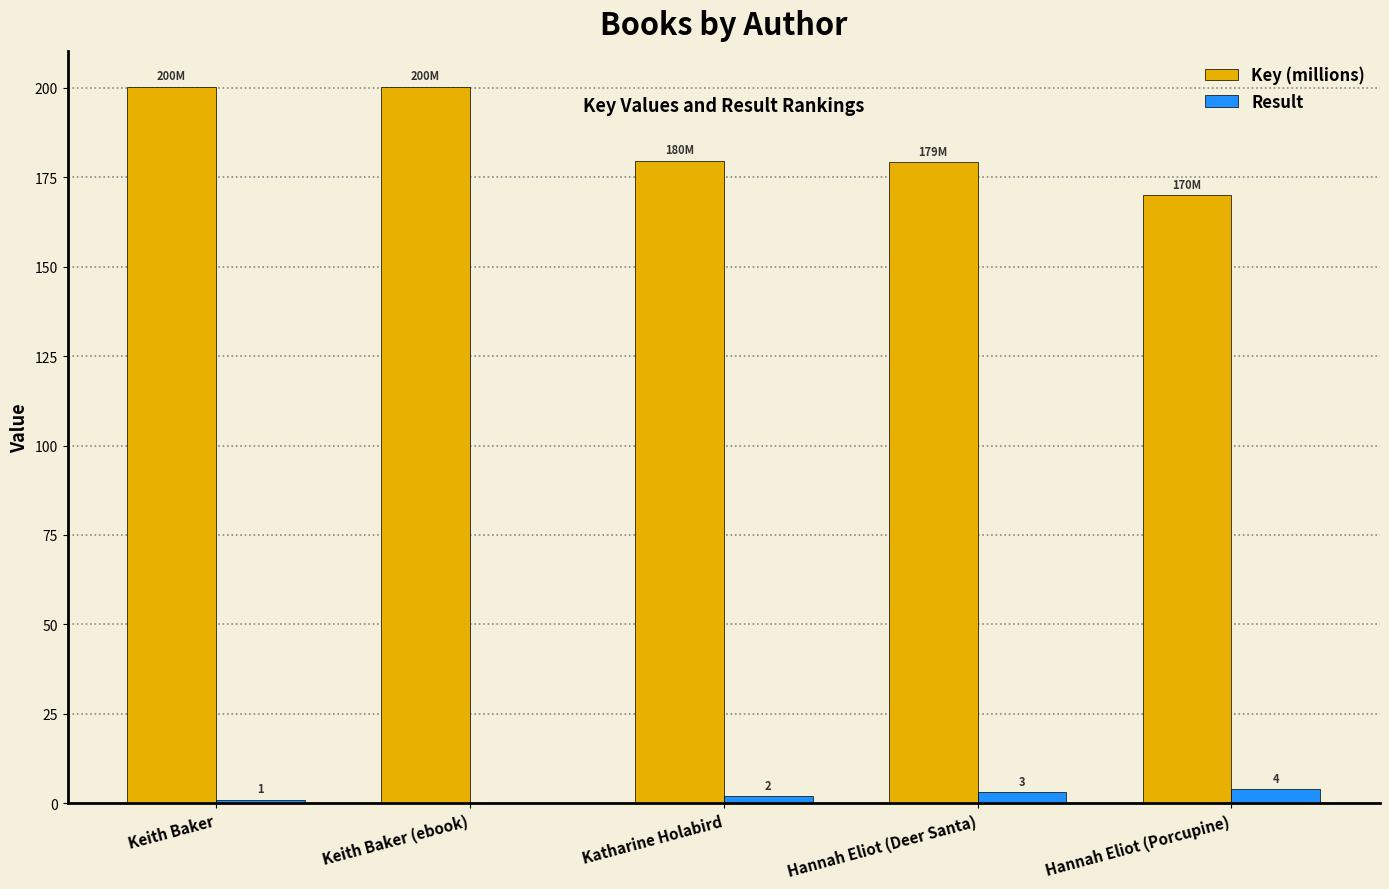

What is the average value of the Key (millions) series?

186.0